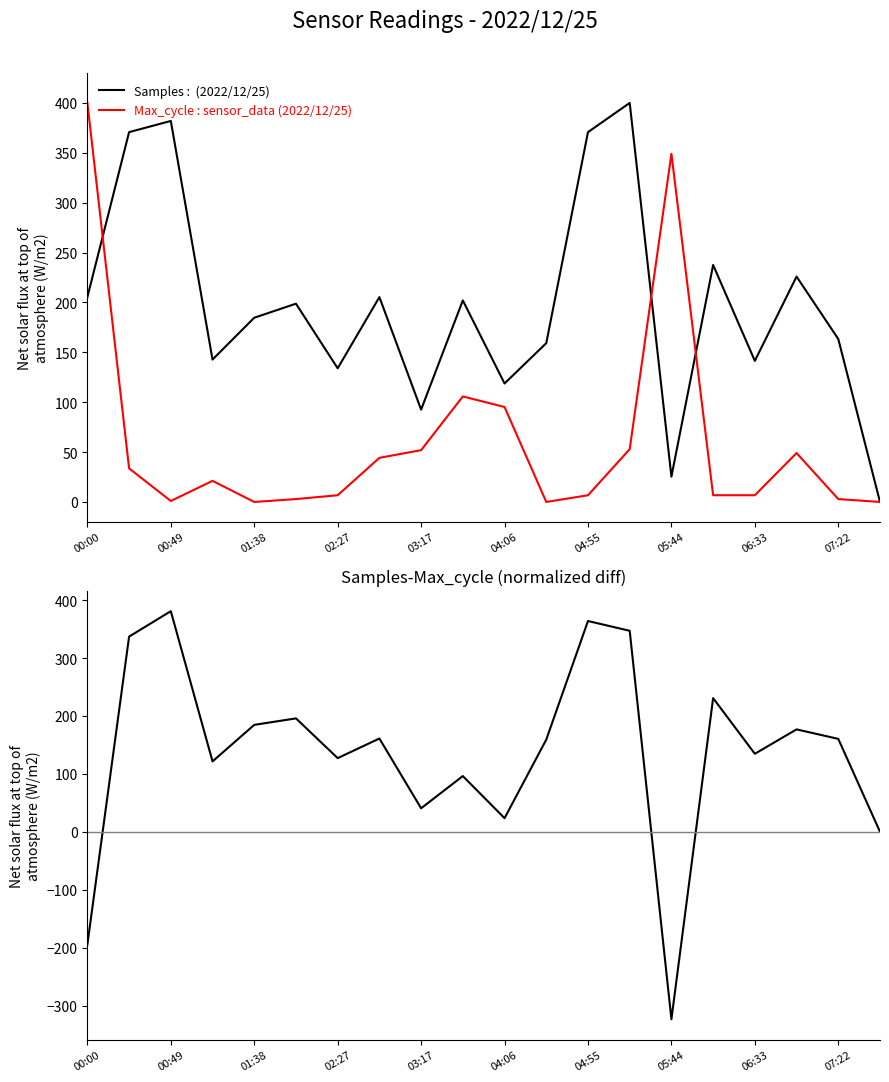

Reading left to right, extract all data points from this chart.

Samples: 205.4	370.7	381.9	142.7	184.7	198.8	134.0	205.3	92.6	202.0	118.8	159.2	370.7	400.0	25.4	237.6	141.4	225.9	163.4	0.0
Max_cycle: 400.0	33.7	1.0	21.2	0.0	2.9	6.7	44.2	51.9	105.8	95.2	0.0	6.7	52.9	349.0	6.7	6.7	49.0	2.9	0.0
Samples-Max_cycle: -194.6	337.1	381.0	121.6	184.7	195.9	127.2	161.1	40.6	96.3	23.6	159.2	364.0	347.1	-323.7	230.8	134.7	176.9	160.5	0.0